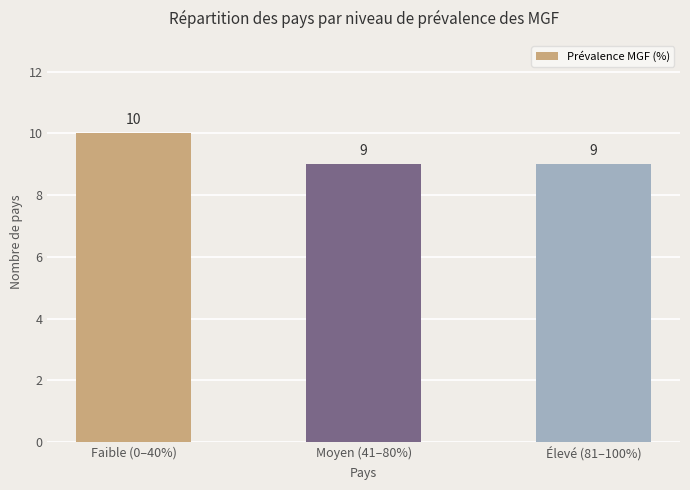

What is the ratio of the value at Élevé (81–100%) to the value at Moyen (41–80%)?

1.0